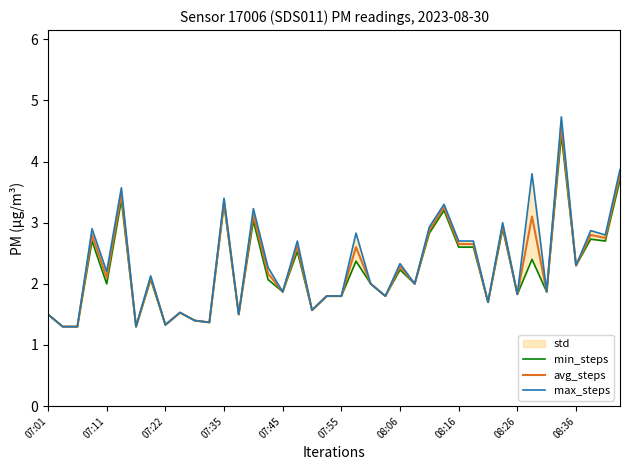

How many data points in max_steps are less than 2?

17